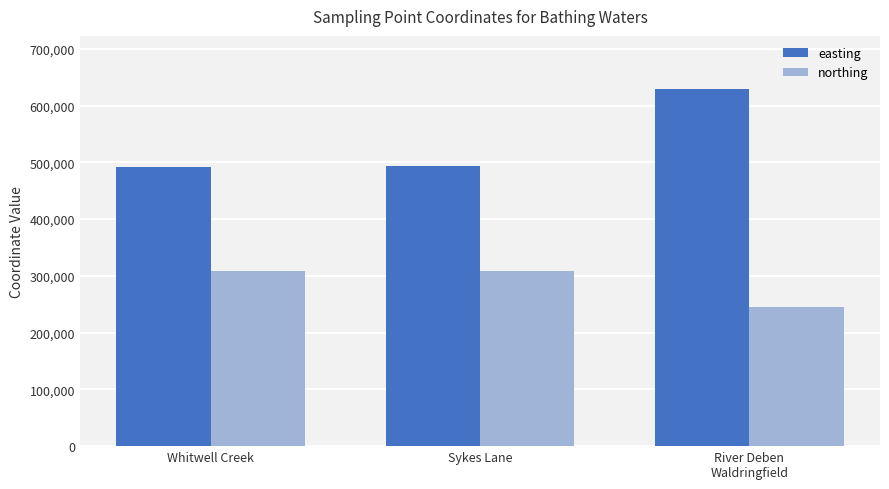

How many values in the easting series are below 493892?

1